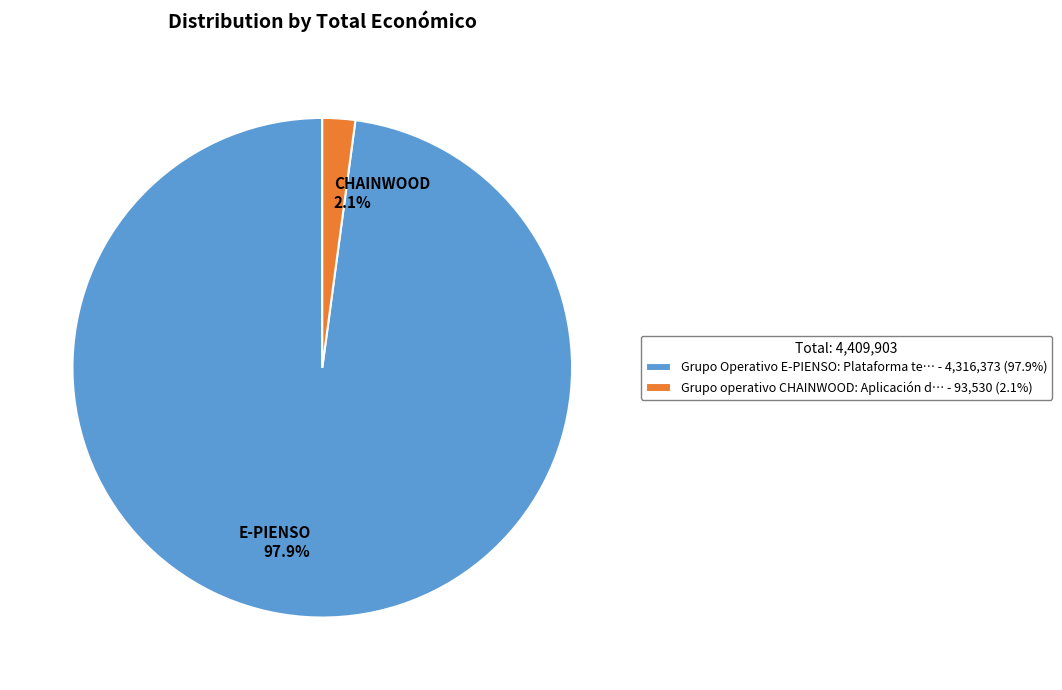

To the nearest percent, what is the average slice percentage?

50%